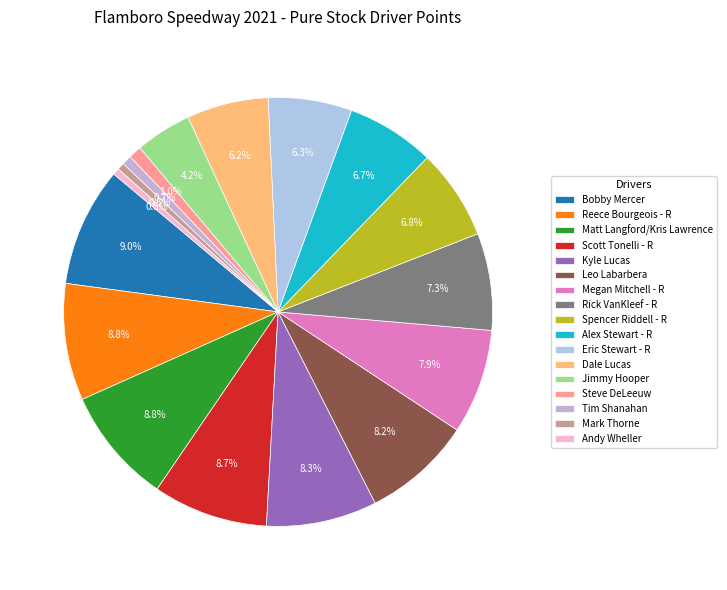

The Kyle Lucas slice represents 8% of the pie. True or false?

True